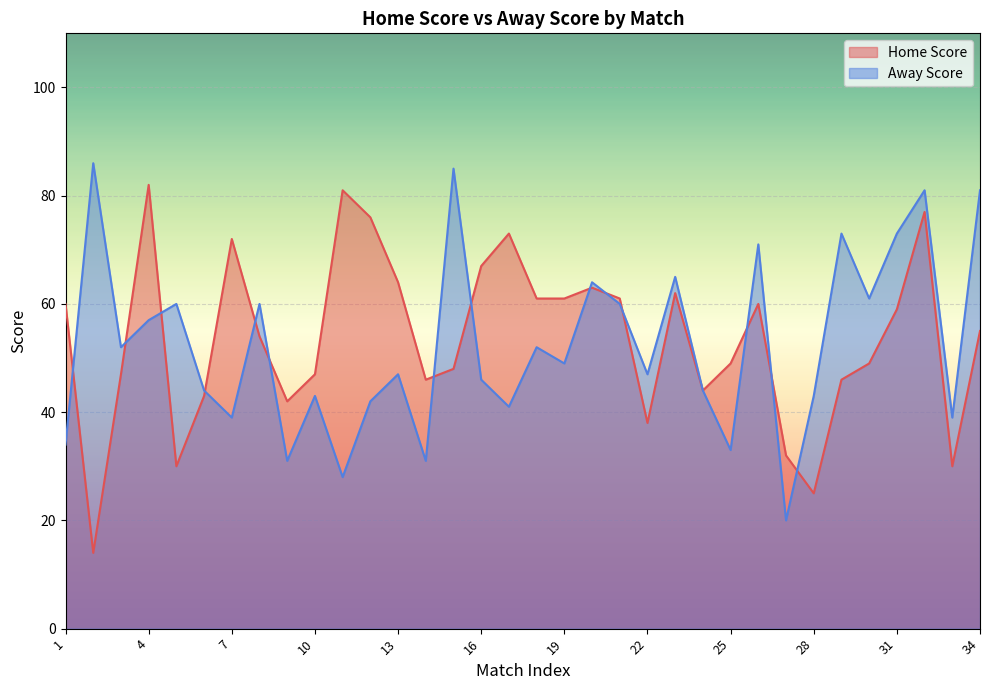

What is the sum of all values?

1818